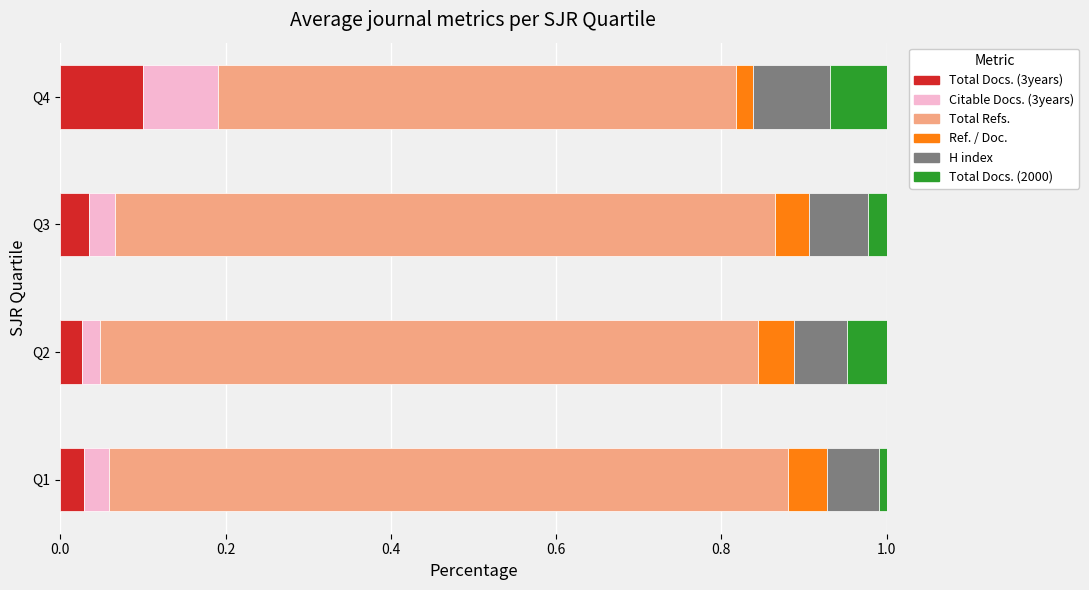

At which label does Total Docs. (3years) reach its peak?

Q4